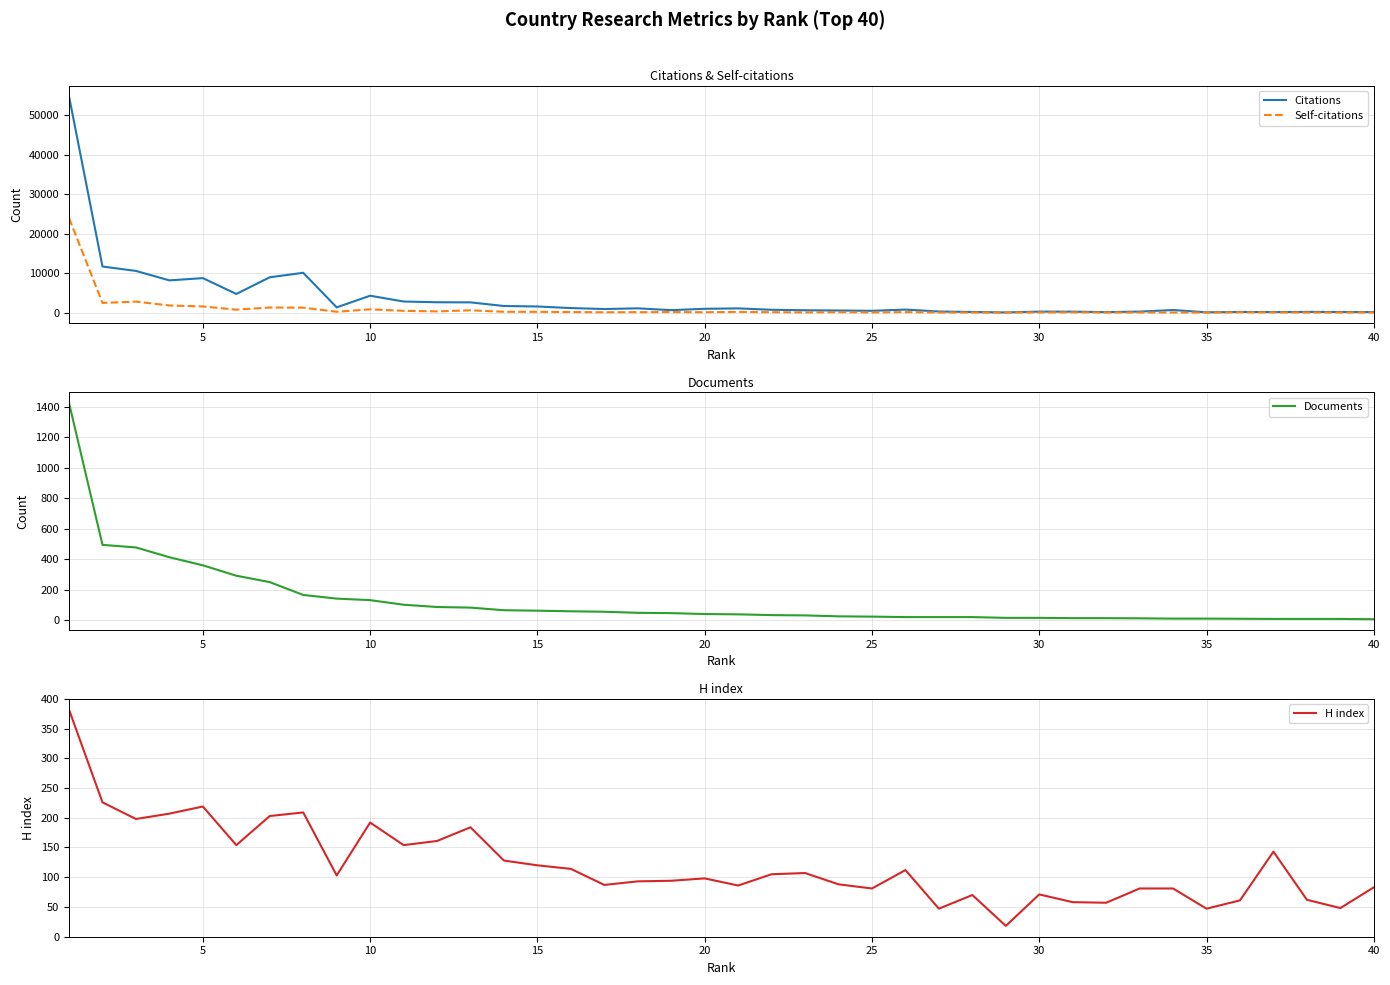

At which category does H index reach its first local peak?

5